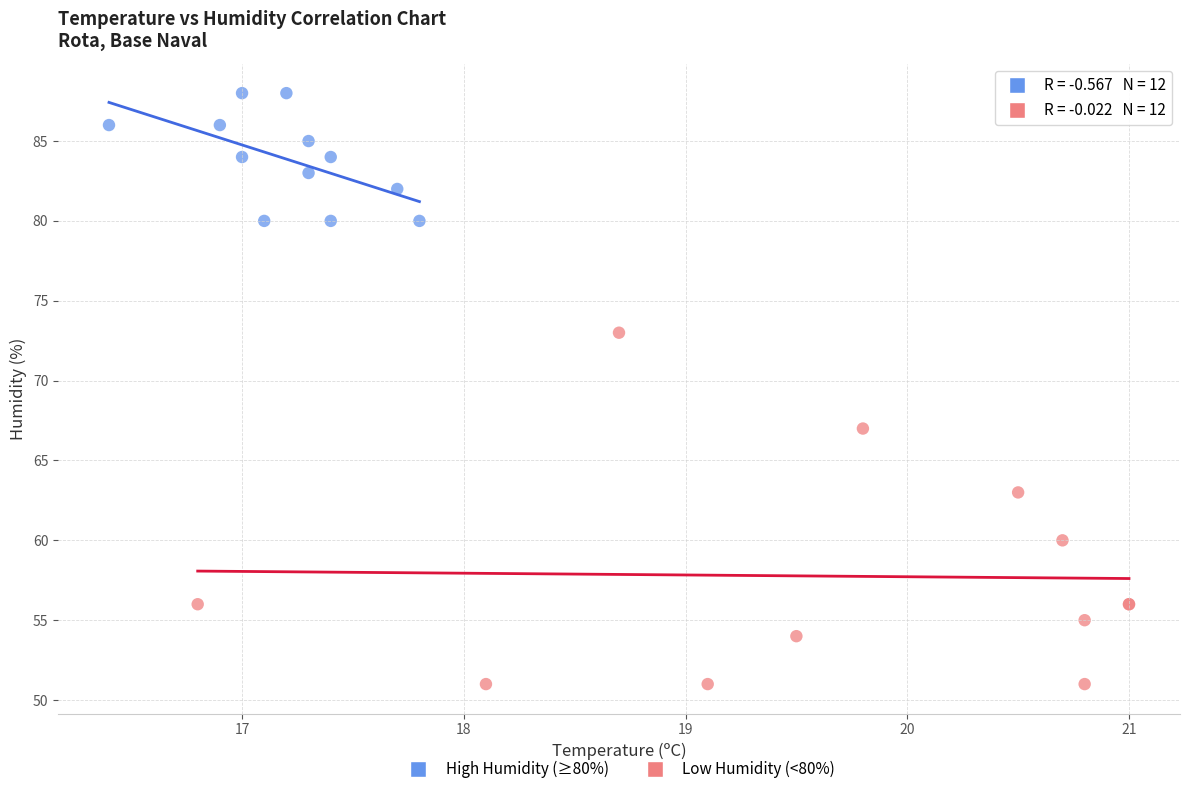

Which series has the widest spread of Y values?

Low Humidity (<80%)